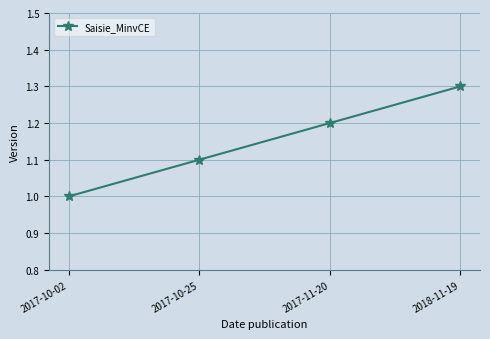

How many lines are shown in the chart?

1